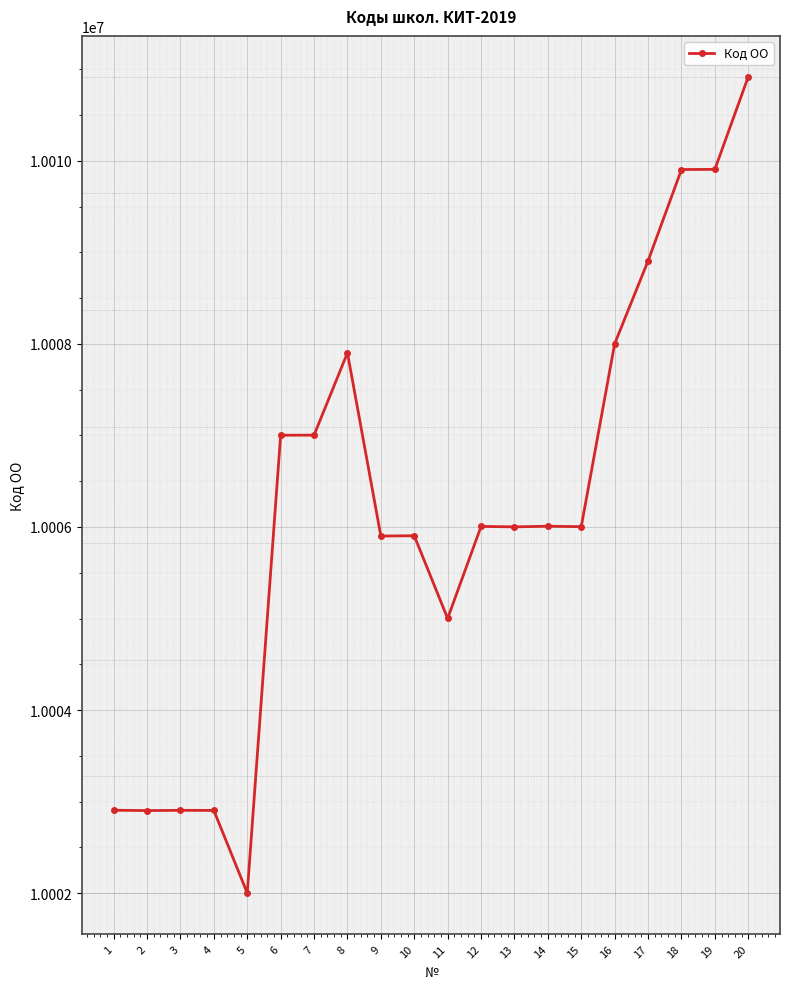

What is the approximate value at 14?

10006008